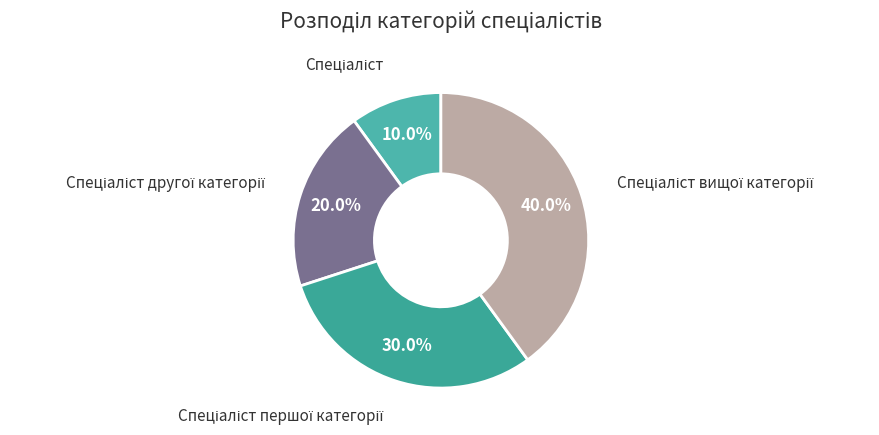

How many segments does this pie chart have?

4